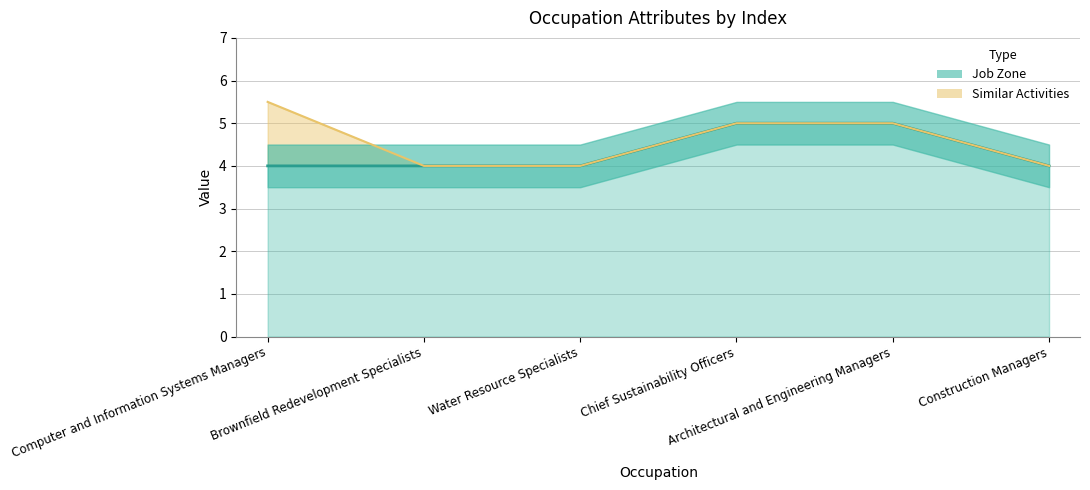

What is the value of the 4th point from the left?

5